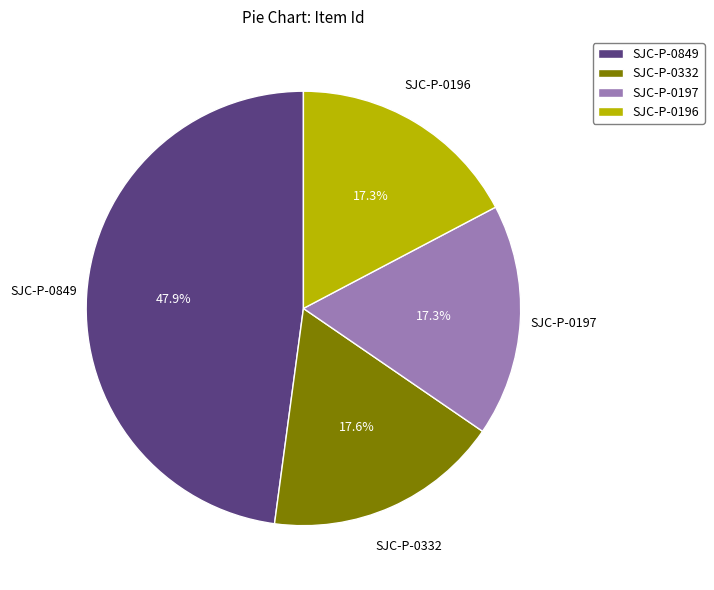

Count the number of slices in the pie.

4